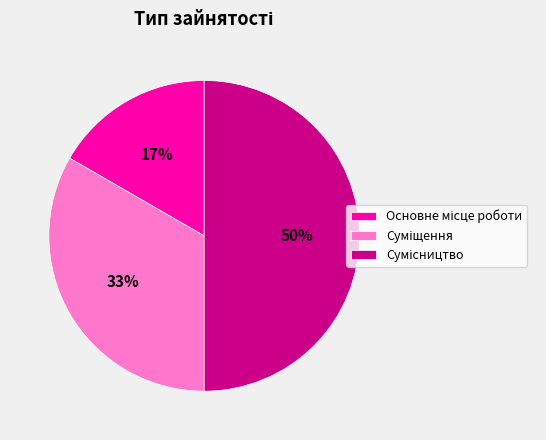

To the nearest percent, what is the difference between the largest and smallest slice percentages?

33%